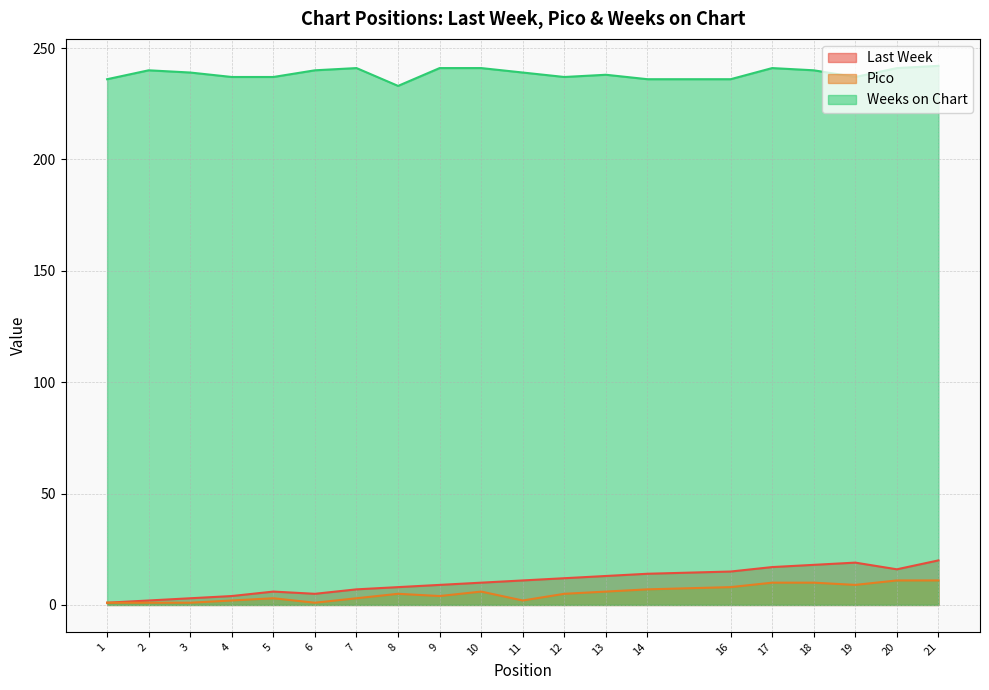

Rank the categories by Last Week value from lowest to highest.

1, 2, 3, 4, 6, 5, 7, 8, 9, 10, 11, 12, 13, 14, 16, 20, 17, 18, 19, 21